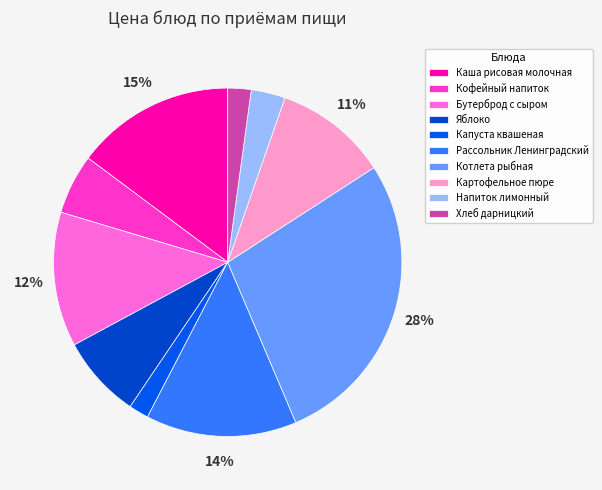

To the nearest percent, what portion does Котлета рыбная represent?

28%